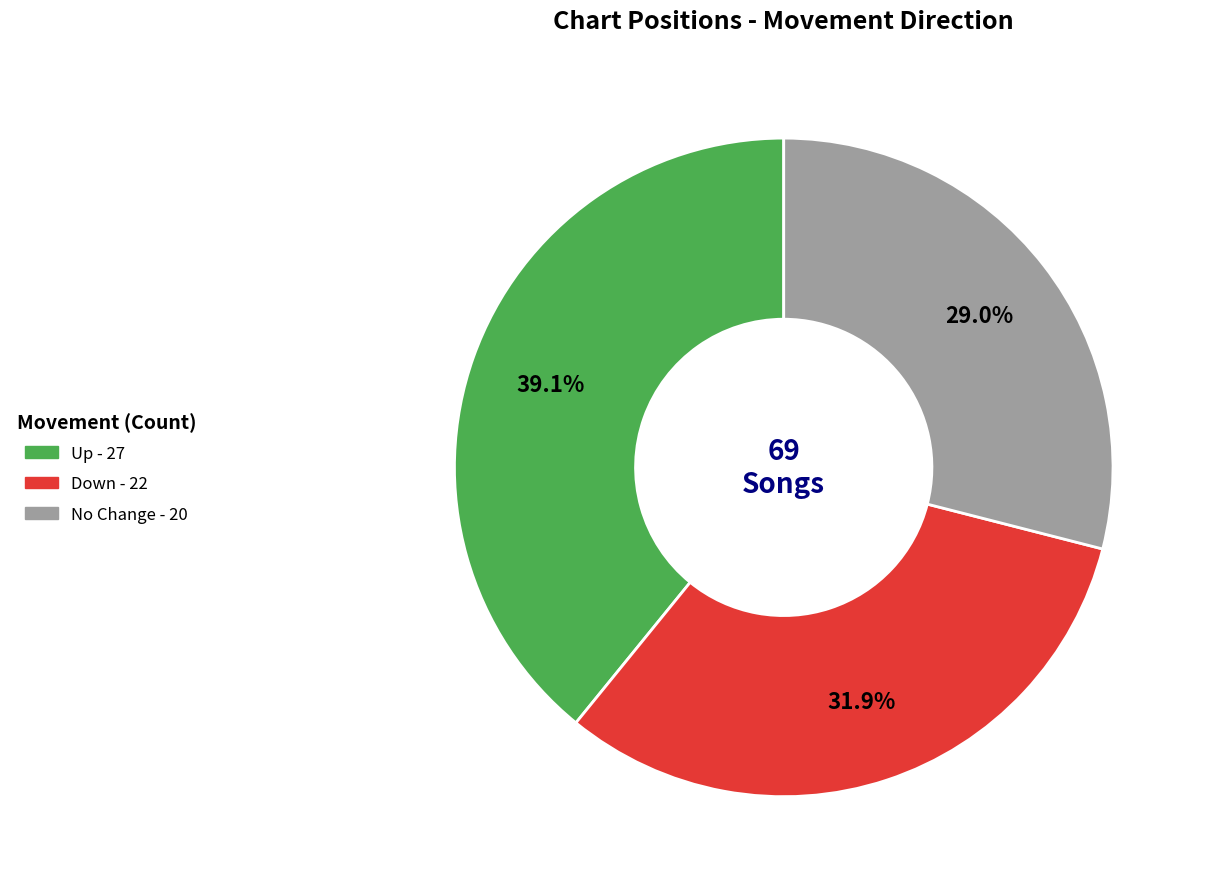

Is there a majority slice in this chart?

No